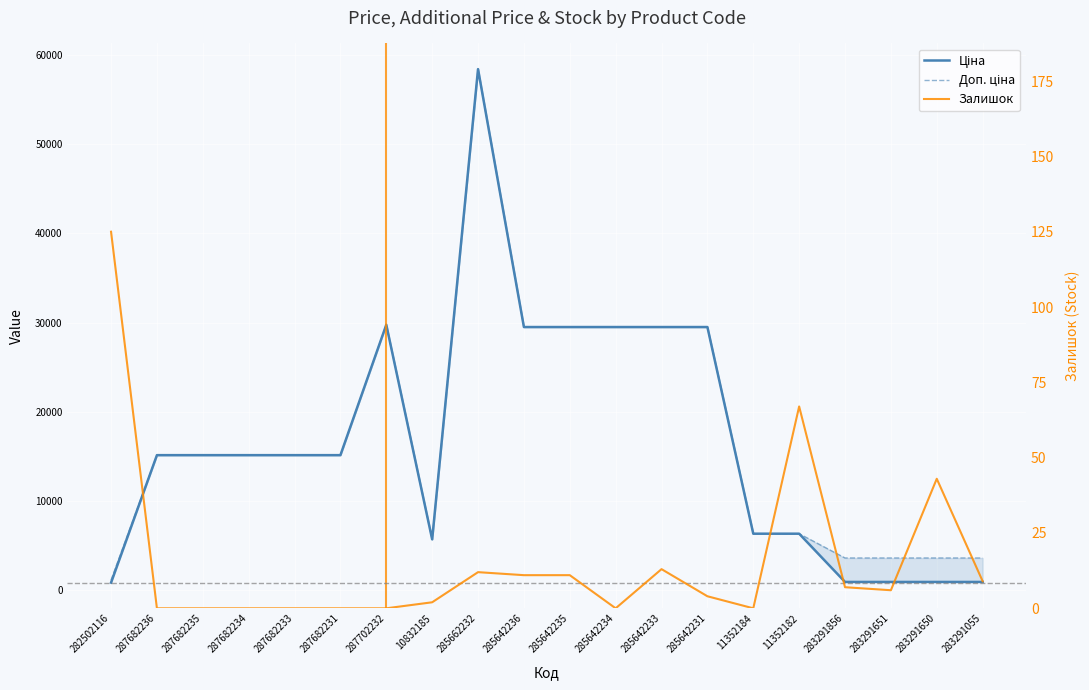

Where is the first local minimum for Доп. ціна?

10832185